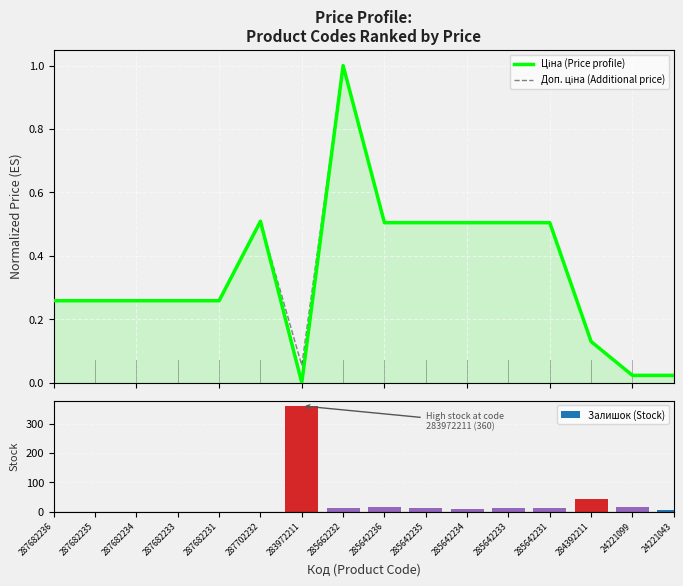

Is it true that Залишок (Stock) equals 10.0 at 285642234?

True